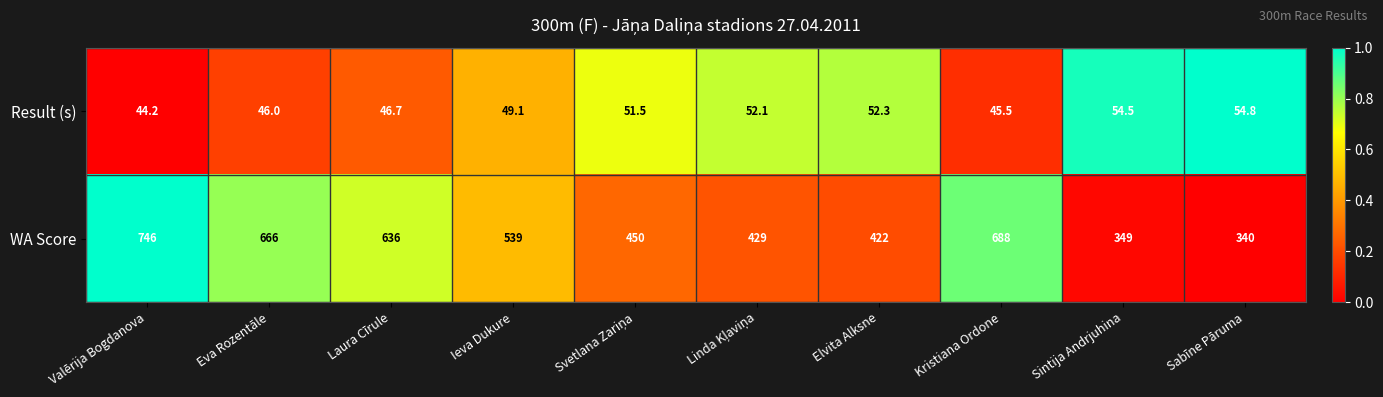

What is the difference between the maximum and second lowest values in the Result (s) series?

9.3